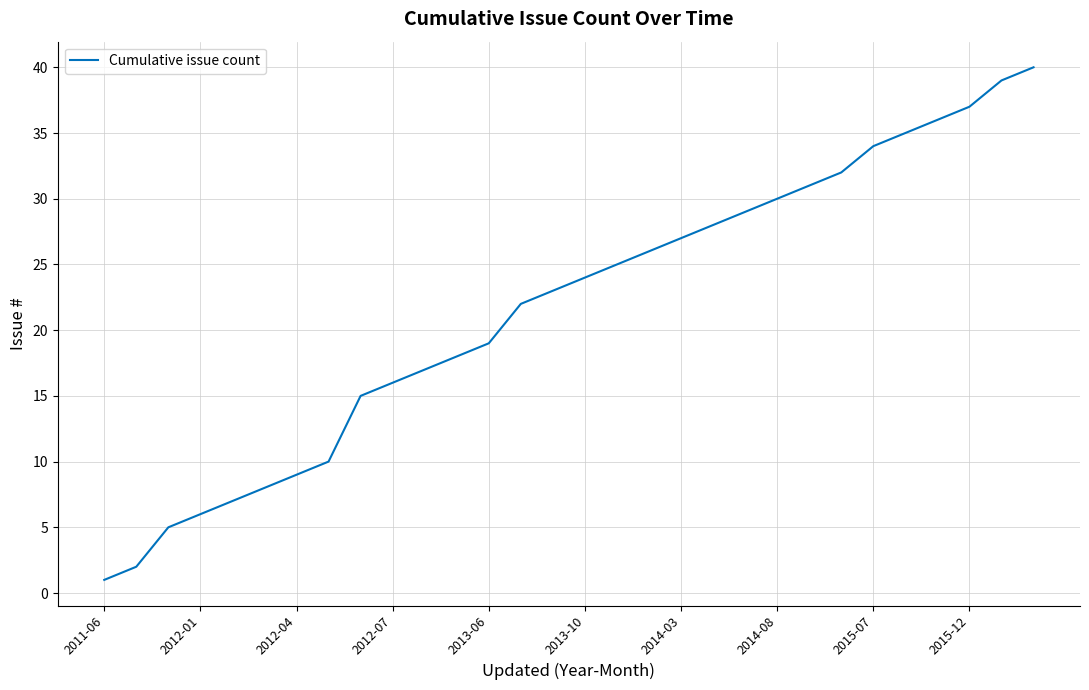

What is the maximum value shown in the chart?

40